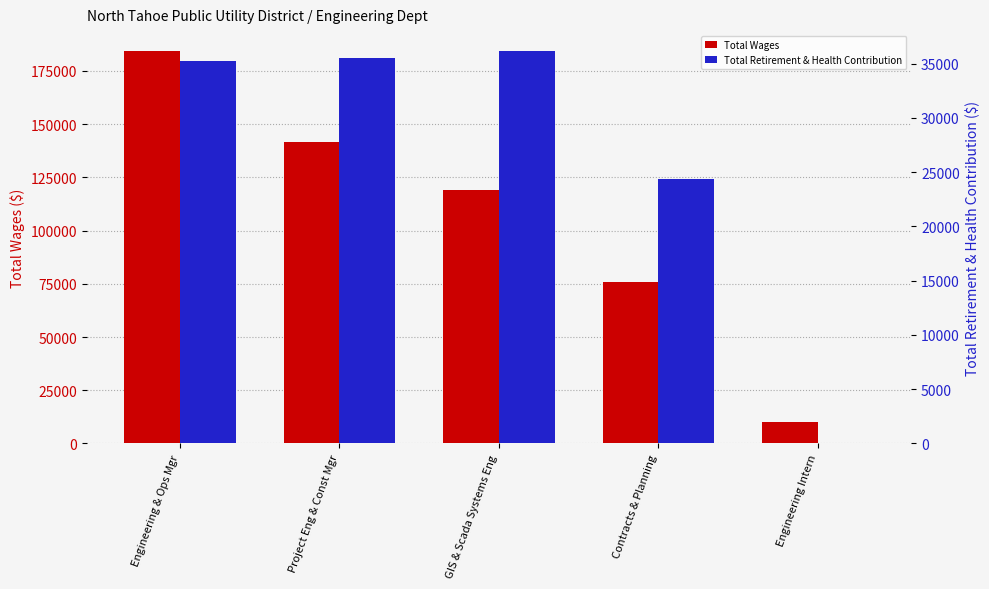

Are the bars horizontal?

No